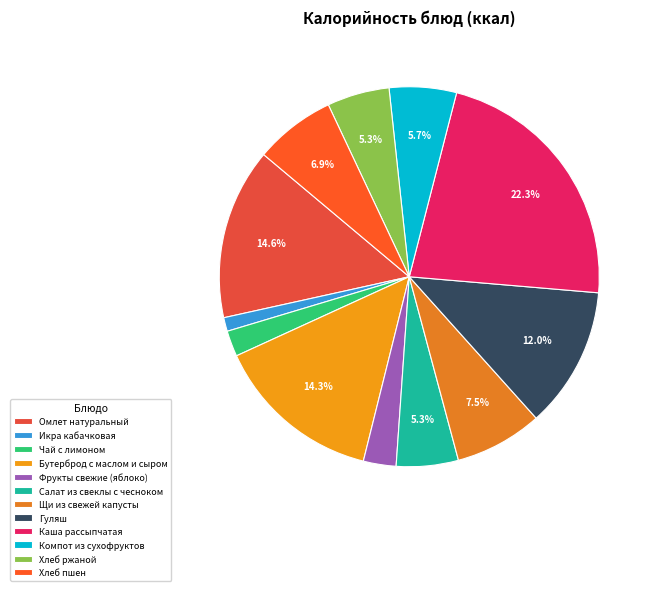

How many slices are in this pie chart?

12